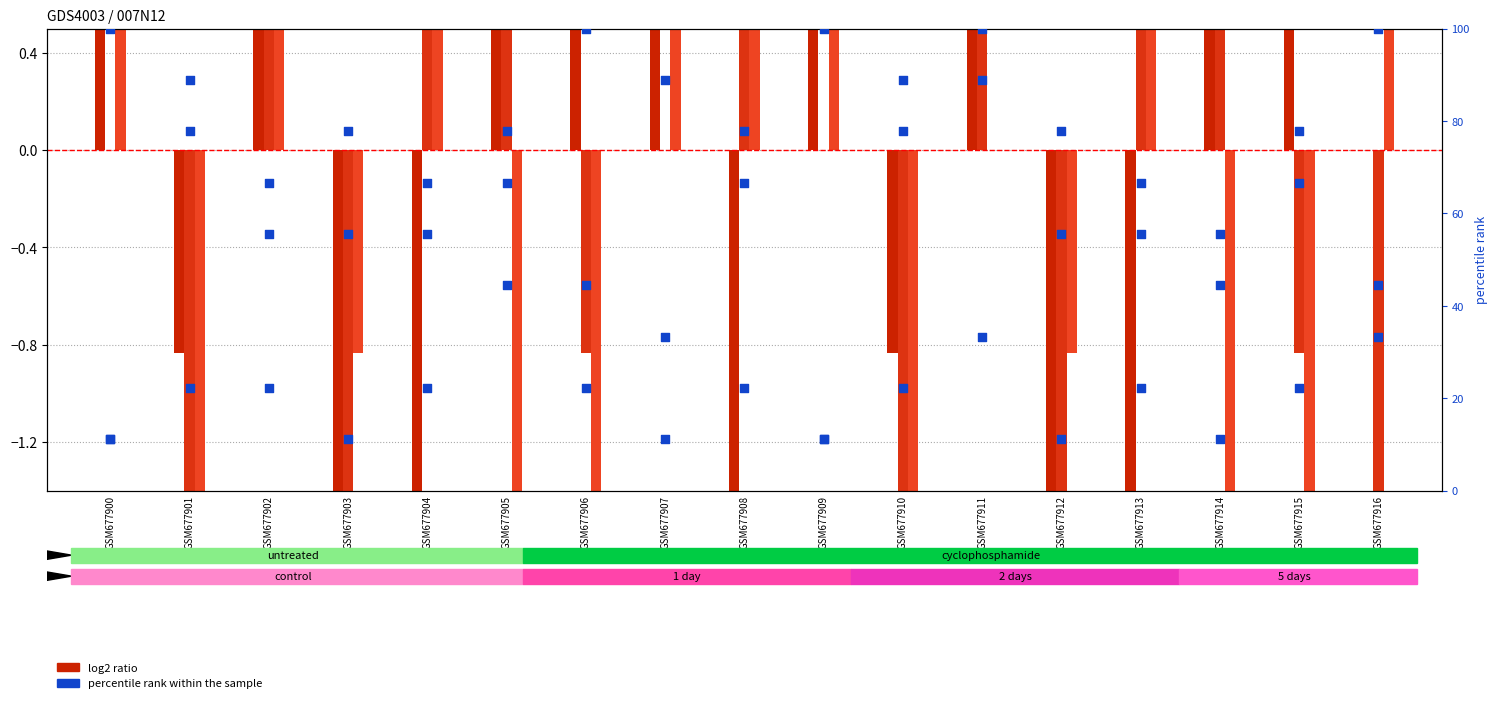

What is the total value across all series at GSM677910?

88.1